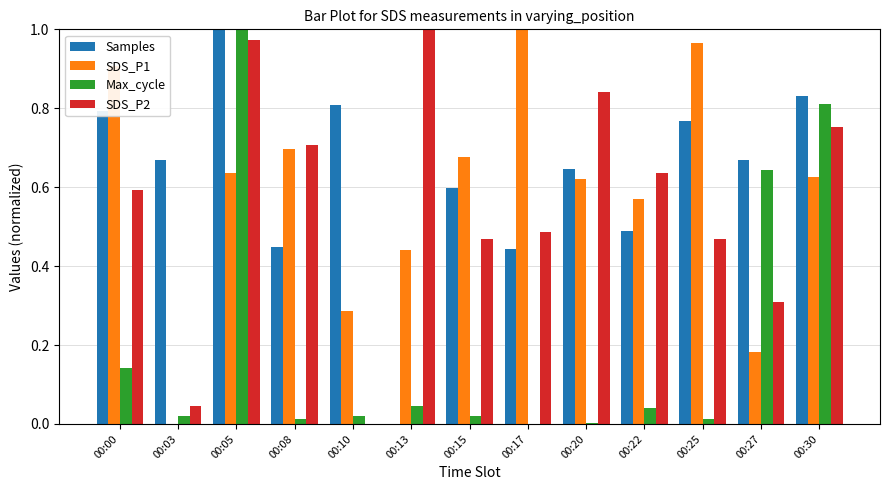

Which category has the highest value in the Max_cycle series?

00:05